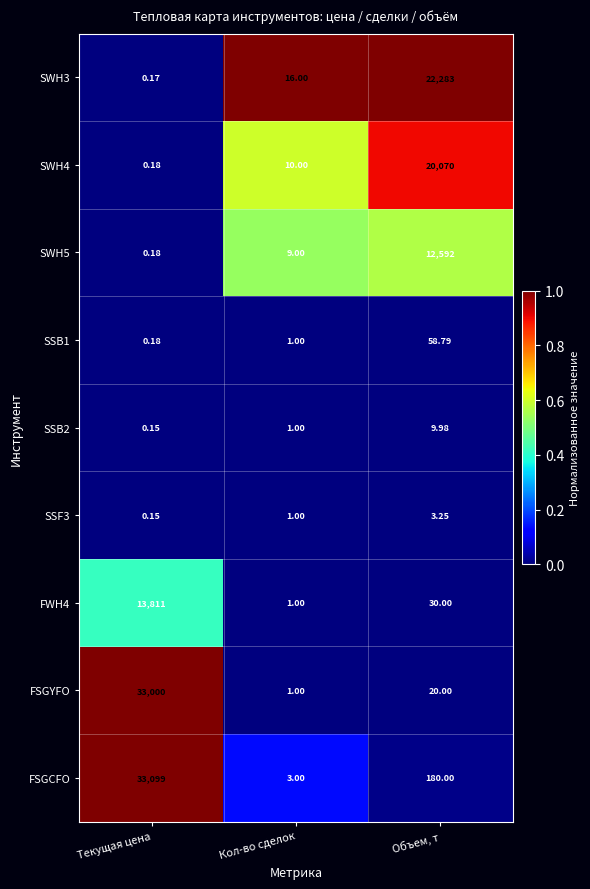

Which series has the widest spread of values?

FSGCFO